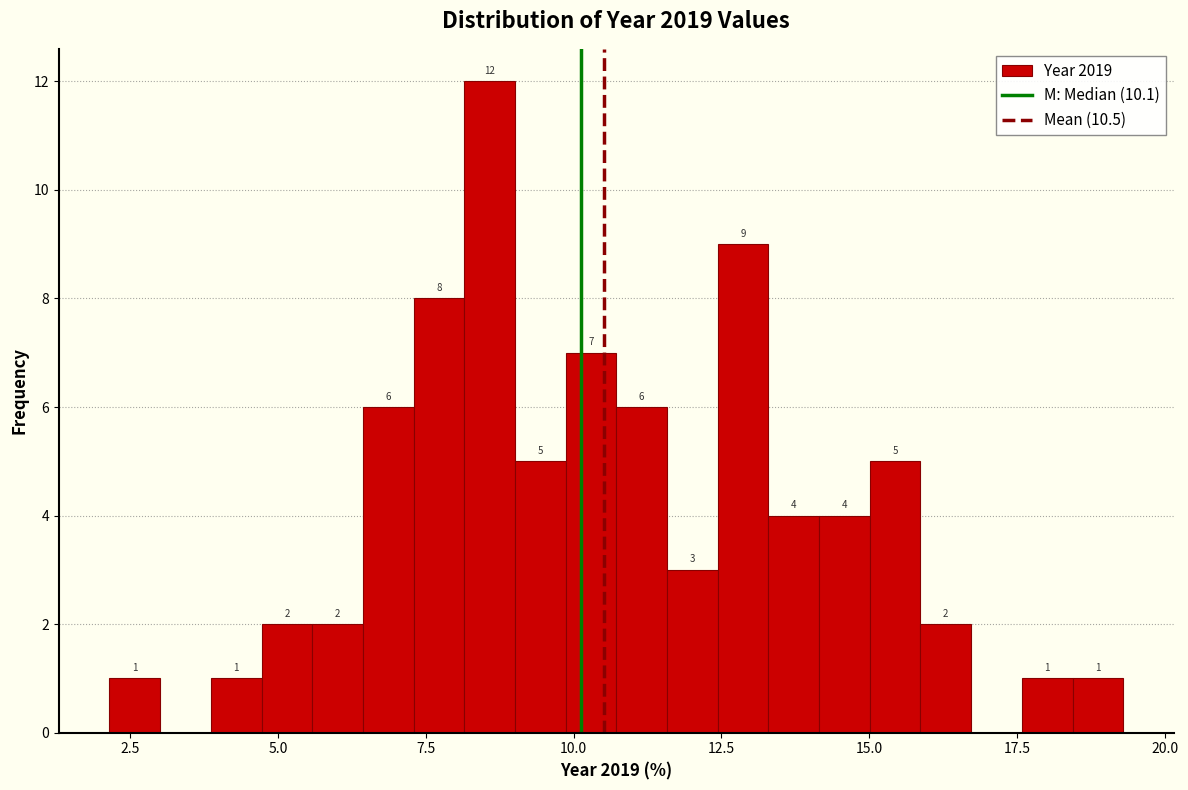

Read against the x-axis, roughly where is the centre of the tallest bar?

8.5